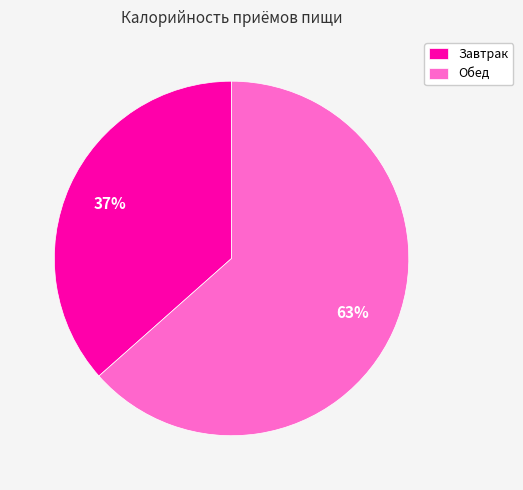

How many segments does this pie chart have?

2